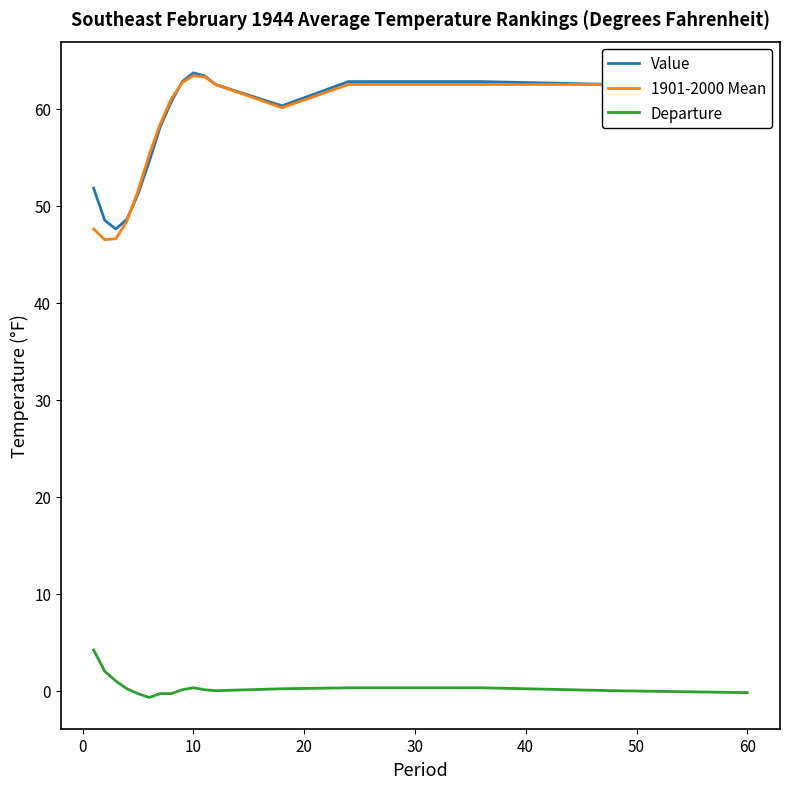

What is the difference between the second highest and minimum values in the 1901-2000 Mean series?

16.8